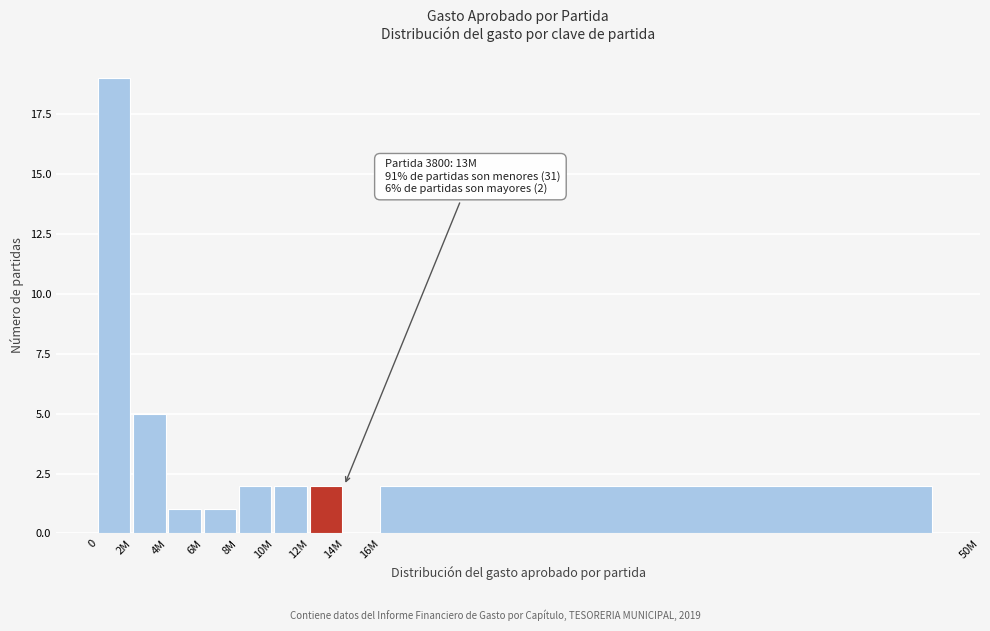

Reading left to right, list all the values displayed in this chart.

0=19	2M=5	4M=1	6M=1	8M=2	10M=2	12M=2	14M=0	16M=2